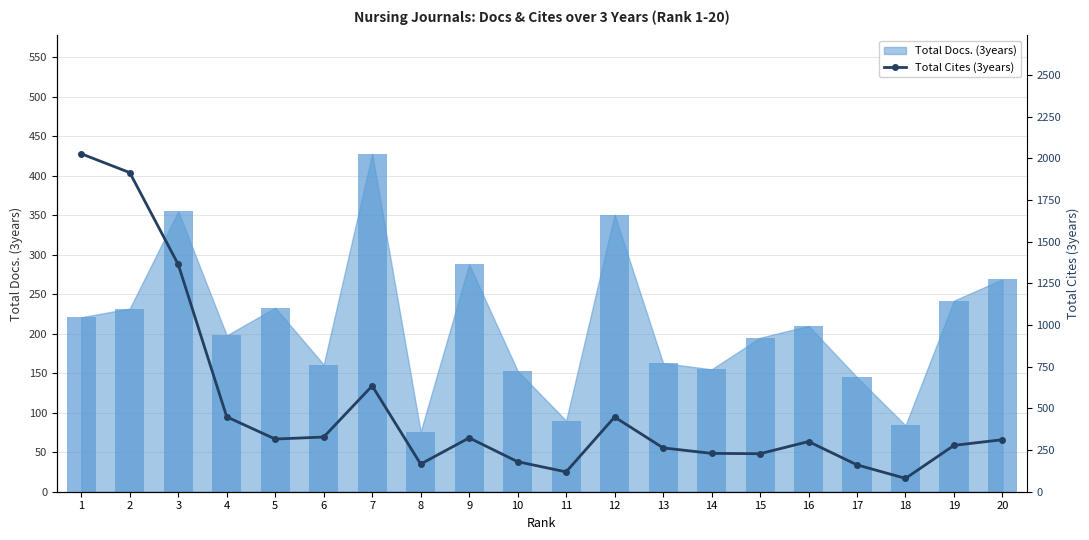

What is the maximum value shown in the chart?

2027